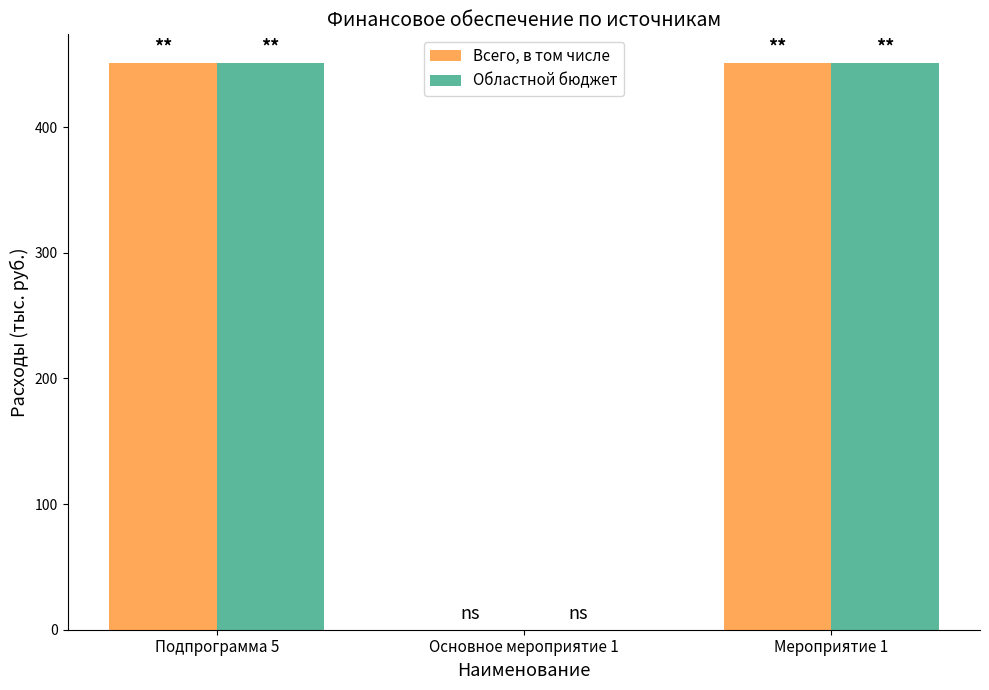

The value of Всего, в том числе at Подпрограмма 5 is 116.8. True or false?

False